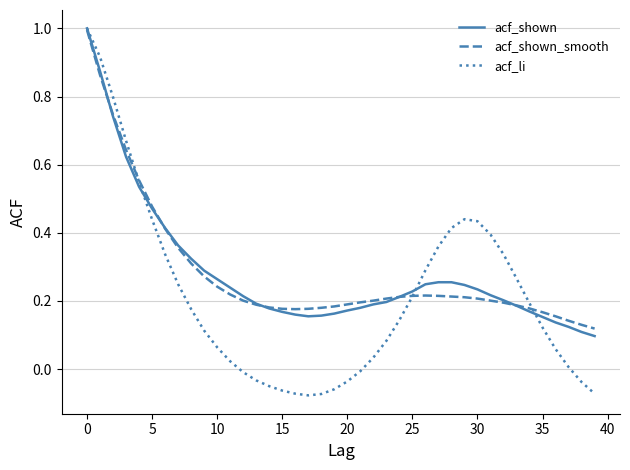

After their last crossing, which series has the higher values: acf_shown_smooth or acf_shown?

acf_shown_smooth